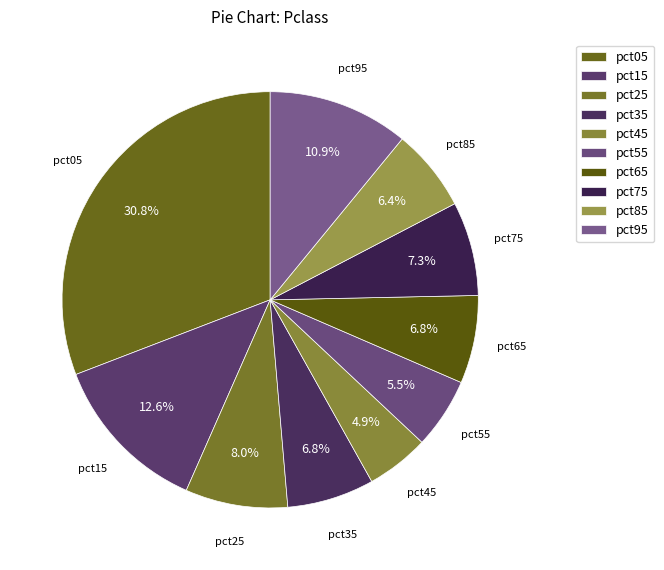

True or false: pct65 accounts for 13% of the total.

False